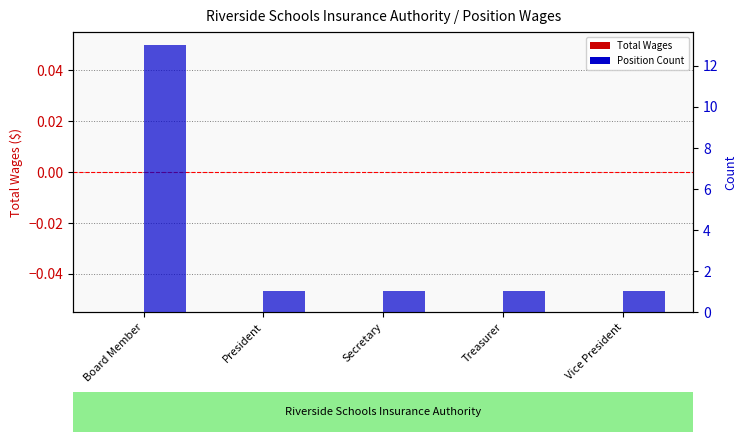

Between Board Member and Vice President, which is larger?

Board Member